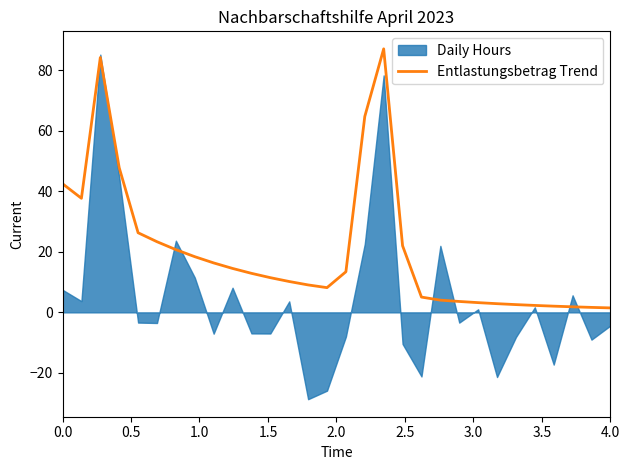

What is the maximum value for Entlastungsbetrag Trend?

87.1